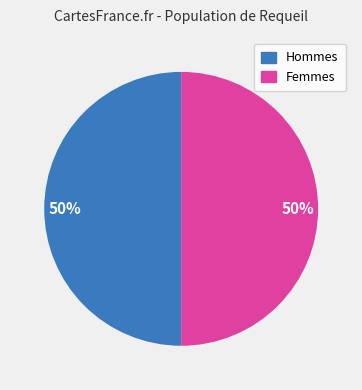

Do Hommes and Femmes together represent more than half of the pie?

Yes